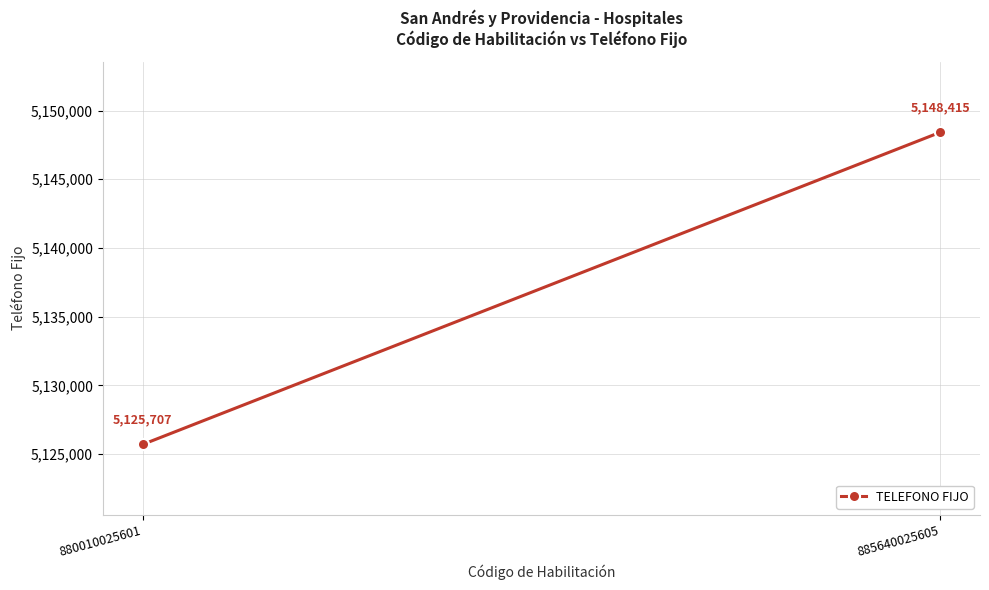

Is this an area chart (filled region under the line)?

No